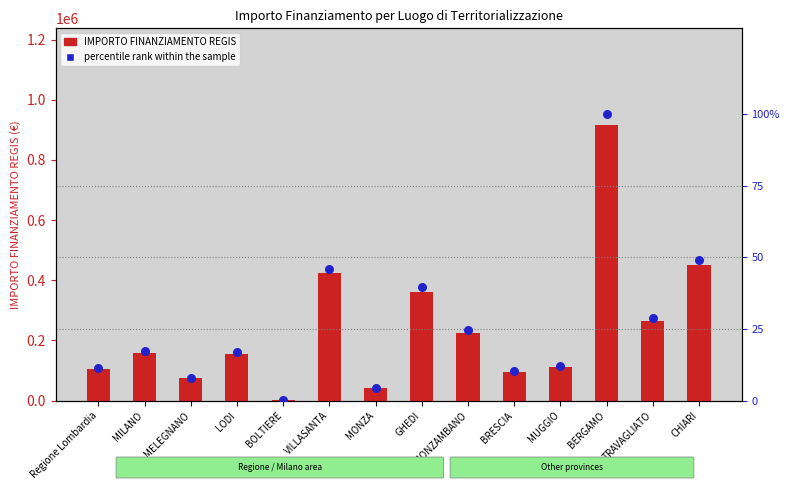

At how many categories does at least one series exceed 898910?

1